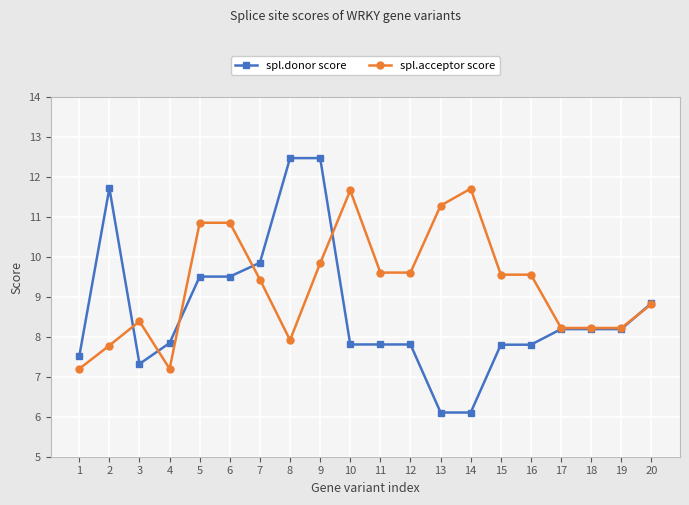

At which category does spl.acceptor score reach its first local peak?

3